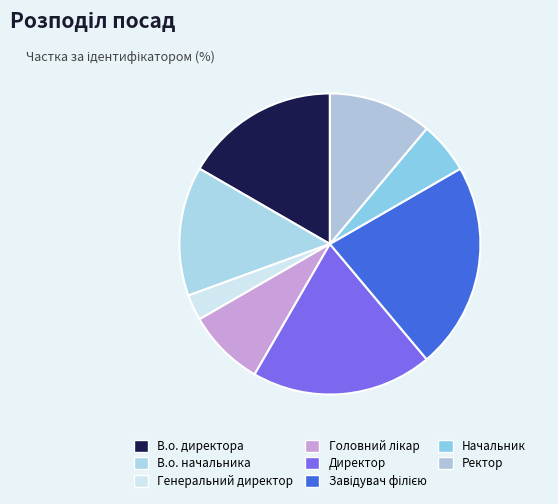

Combined, do В.о. начальника and Ректор account for over 50%?

No